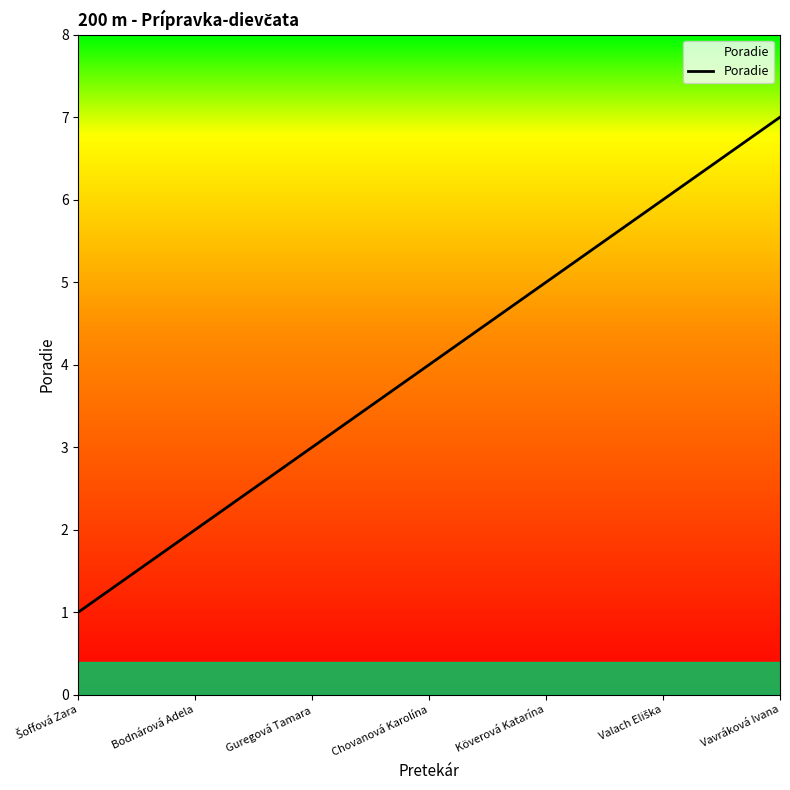

Is it true that the value at Guregová Tamara is 3?

True